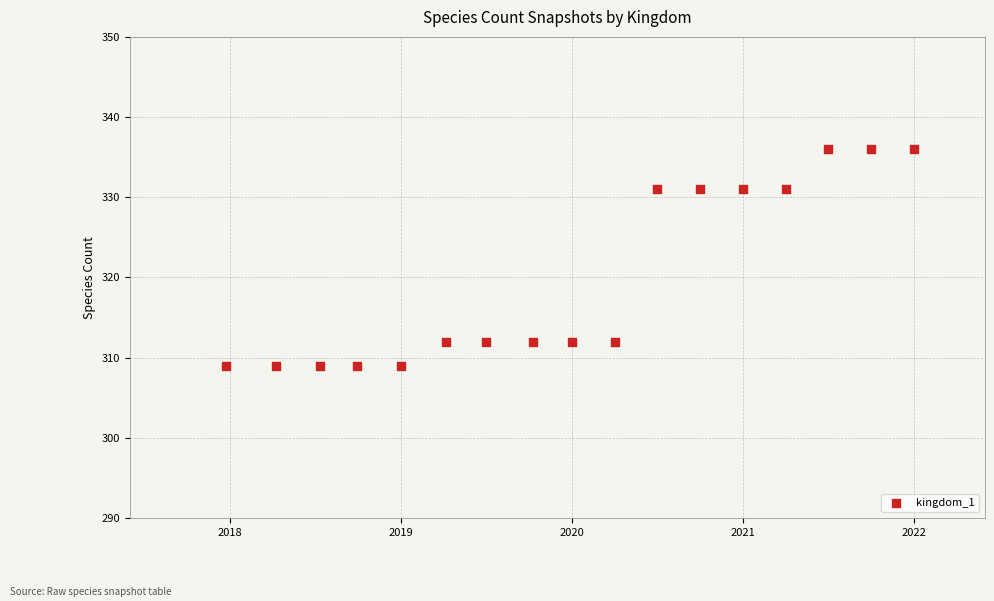

What is the range of Y values (max minus min)?

27